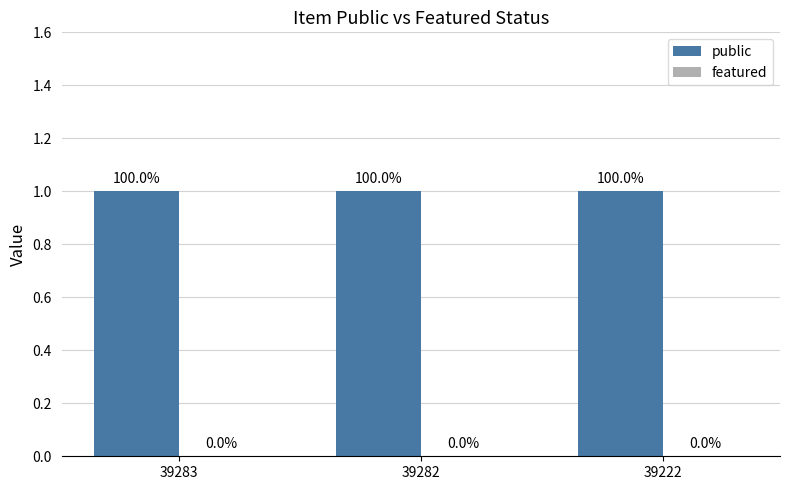

How many series are shown in this chart?

2